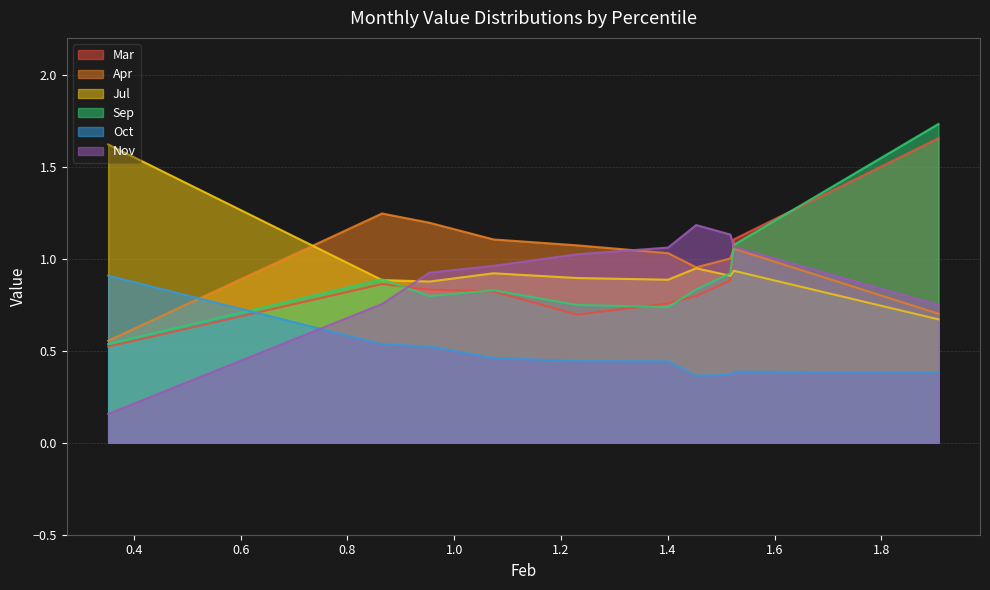

Which has a higher value, pct95 or pct75?

pct95